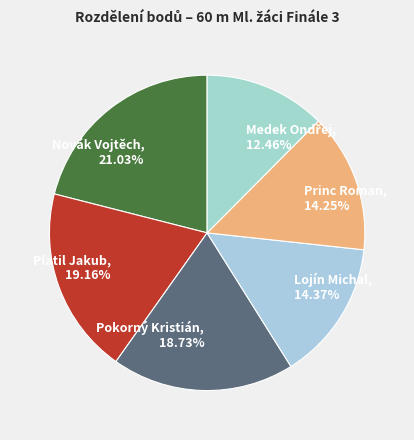

How many segments does this pie chart have?

6